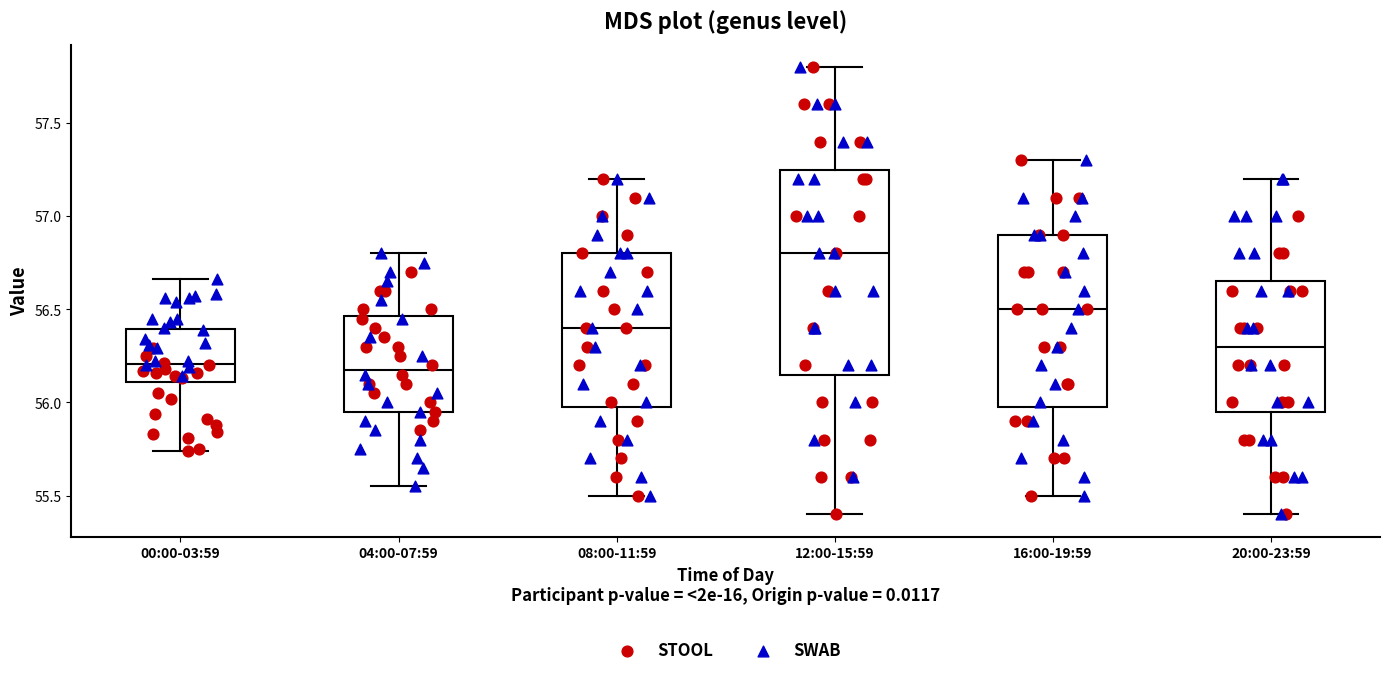

Reading left to right, transcribe this box plot: for each box, give where its median line is, the range the box spans, and where its two whiskers end, as read against the y-axis. The values are not printed on the chart, so give them approximately, as read against the axis.

00:00-03:59: median 56.20, box 56.10 to 56.40, whiskers 55.75 to 56.65
04:00-07:59: median 56.20, box 55.95 to 56.45, whiskers 55.55 to 56.80
08:00-11:59: median 56.40, box 56.00 to 56.80, whiskers 55.50 to 57.20
12:00-15:59: median 56.80, box 56.15 to 57.25, whiskers 55.40 to 57.80
16:00-19:59: median 56.50, box 56.00 to 56.90, whiskers 55.50 to 57.30
20:00-23:59: median 56.30, box 55.95 to 56.65, whiskers 55.40 to 57.20